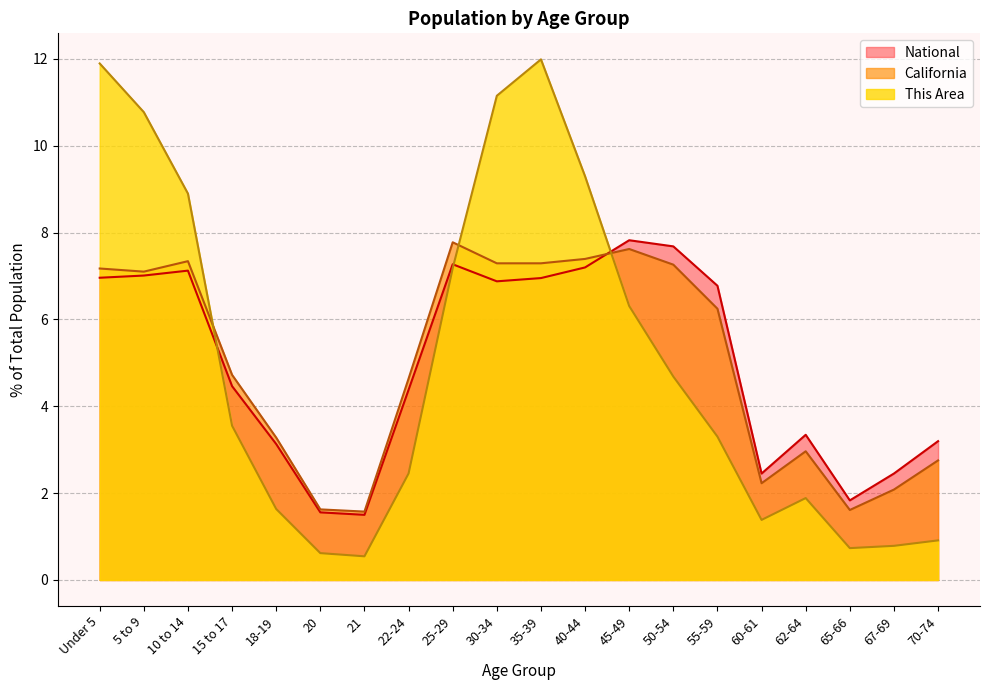

True or false: California has more than 0 interior local peaks.

True